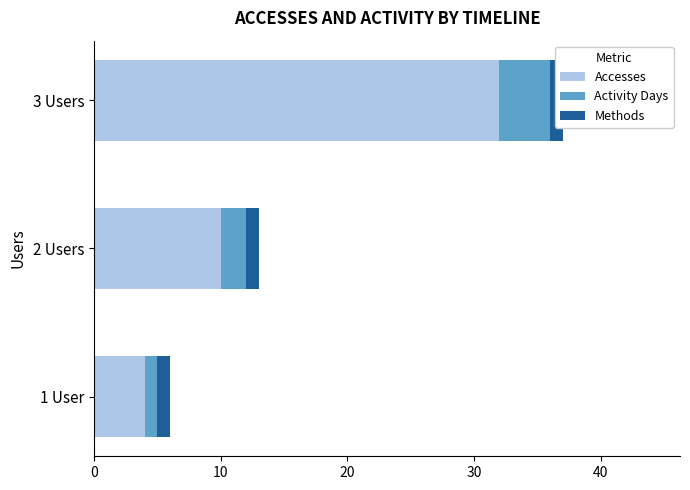

Between 0 and 20, which series saw the biggest shift?

Accesses